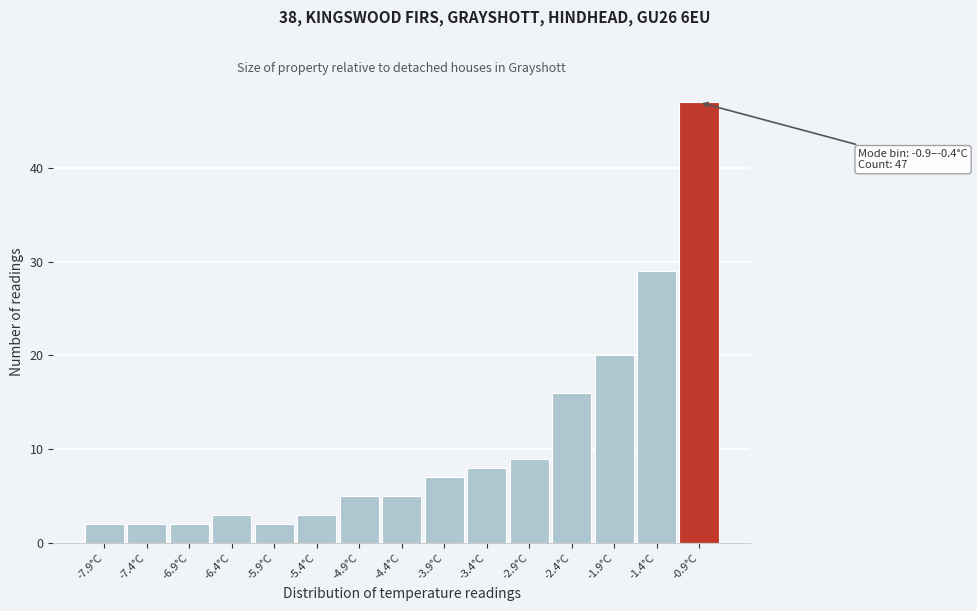

Reading left to right, what are all the values shown in this chart?

2	2	2	3	2	3	5	5	7	8	9	16	20	29	47